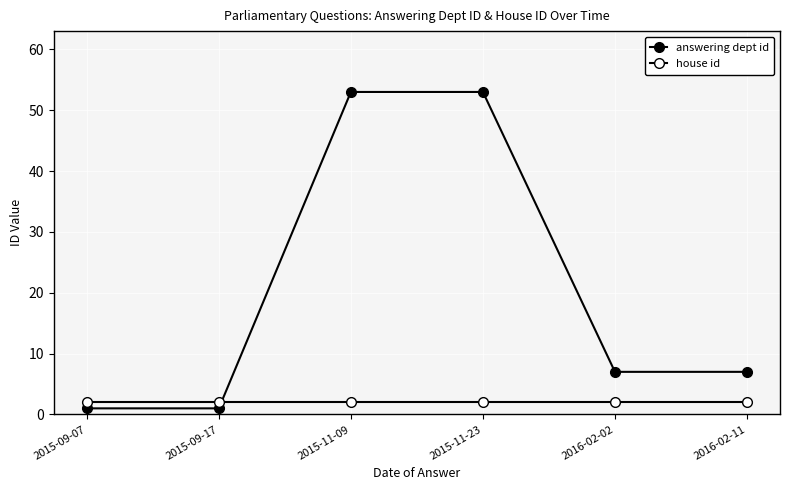

Does the chart have visible grid lines?

Yes